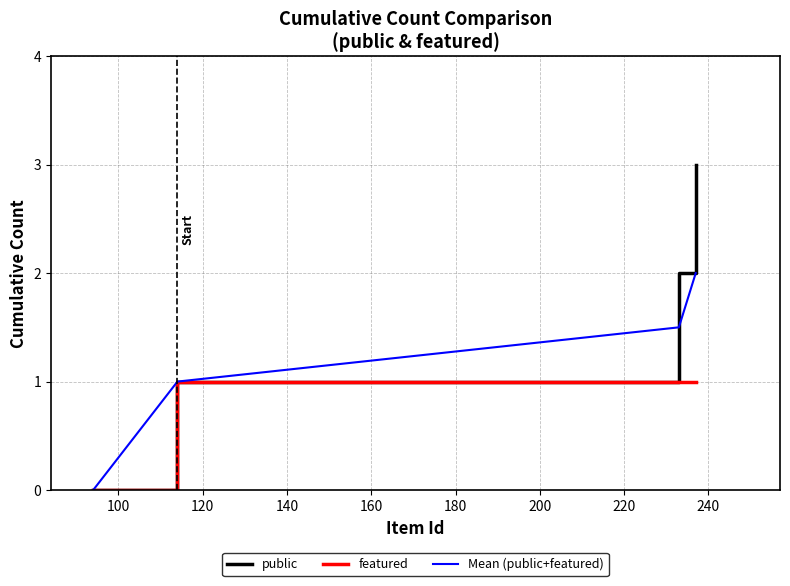

How many lines are shown in the chart?

3